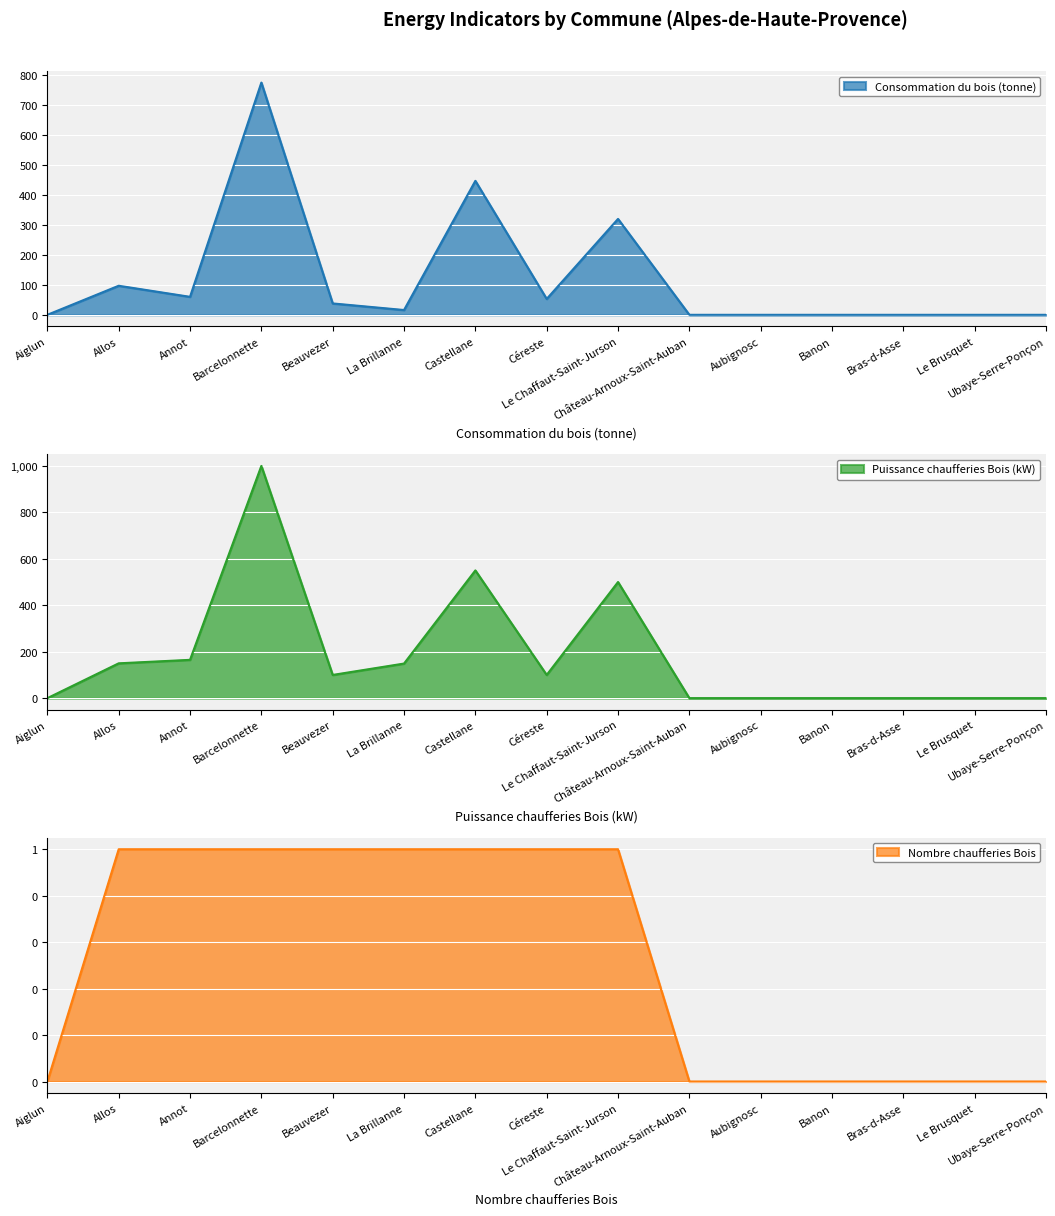

Which label corresponds to the smallest value in the chart?

Aiglun